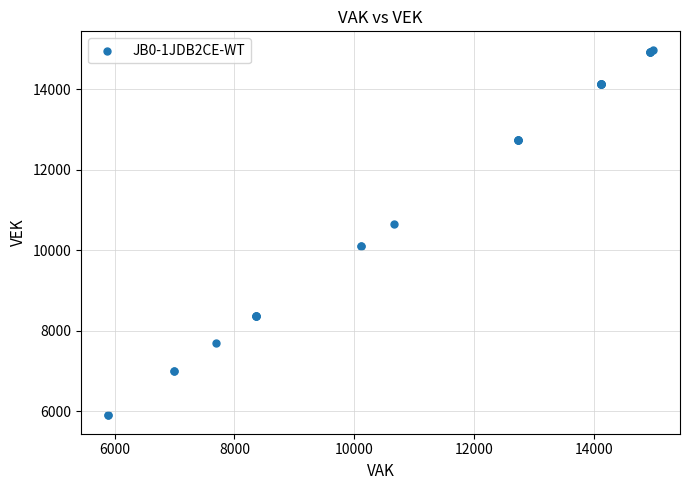

What Y value in the scatter plot is closest to 10441?

10658